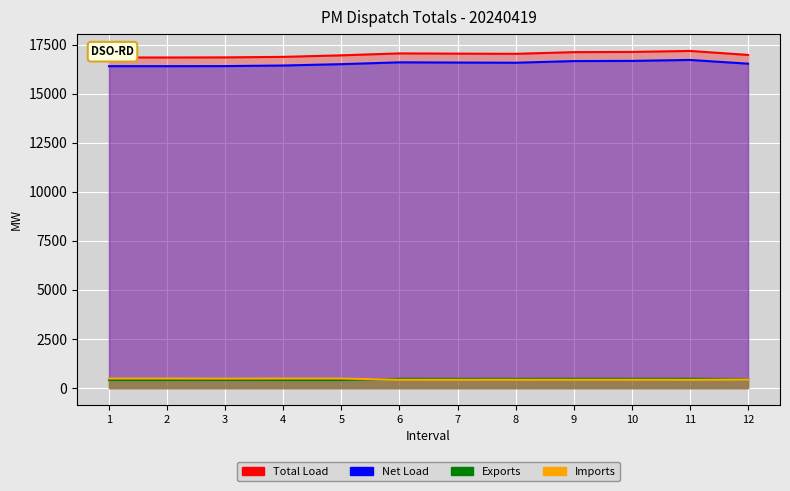

The Exports series shows 474.6 at 7. True or false?

True